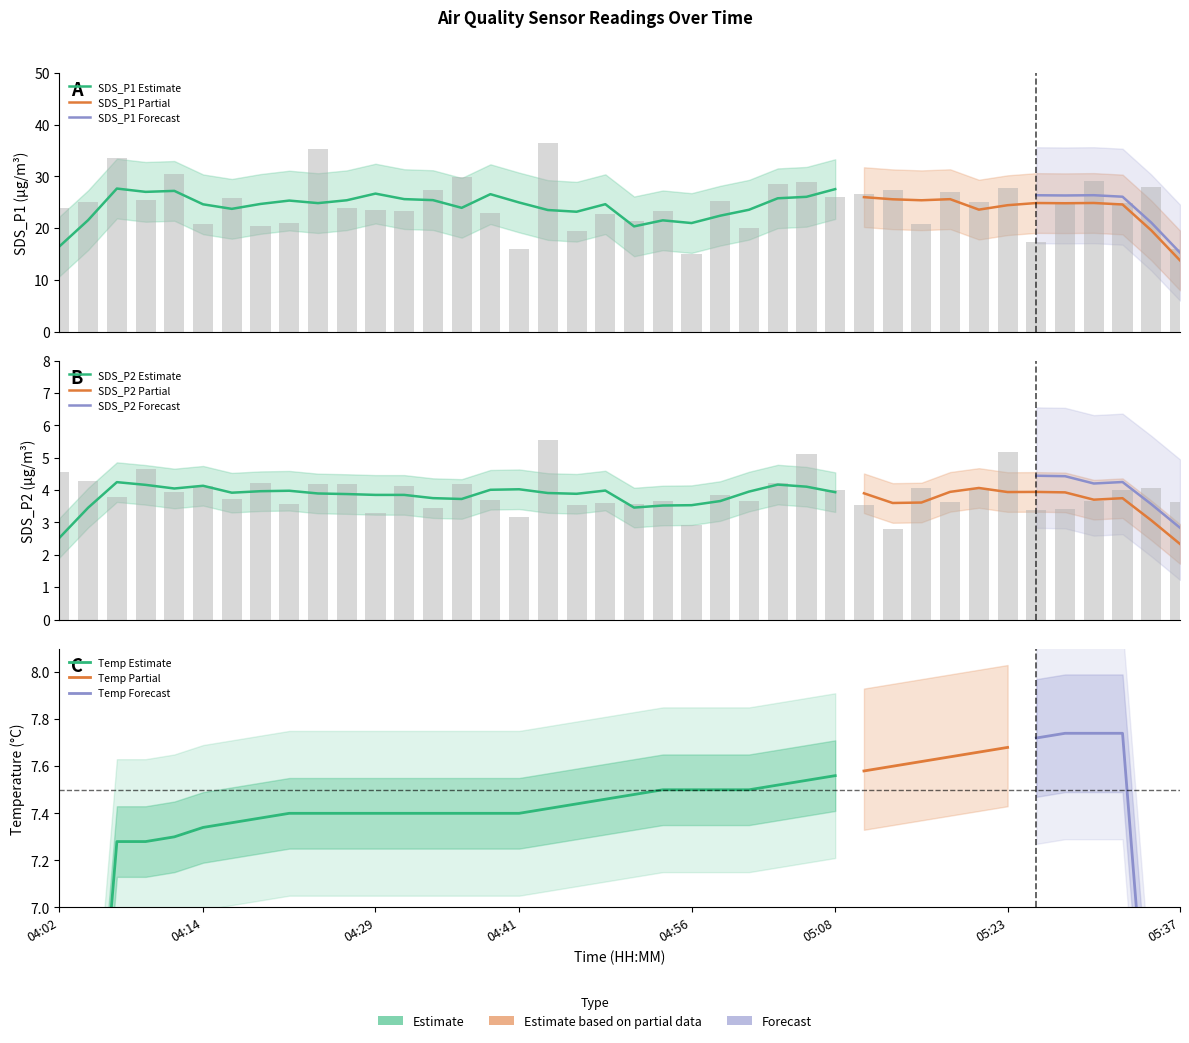

What is the difference between the second highest and minimum values in the SDS_P1 series?

20.2